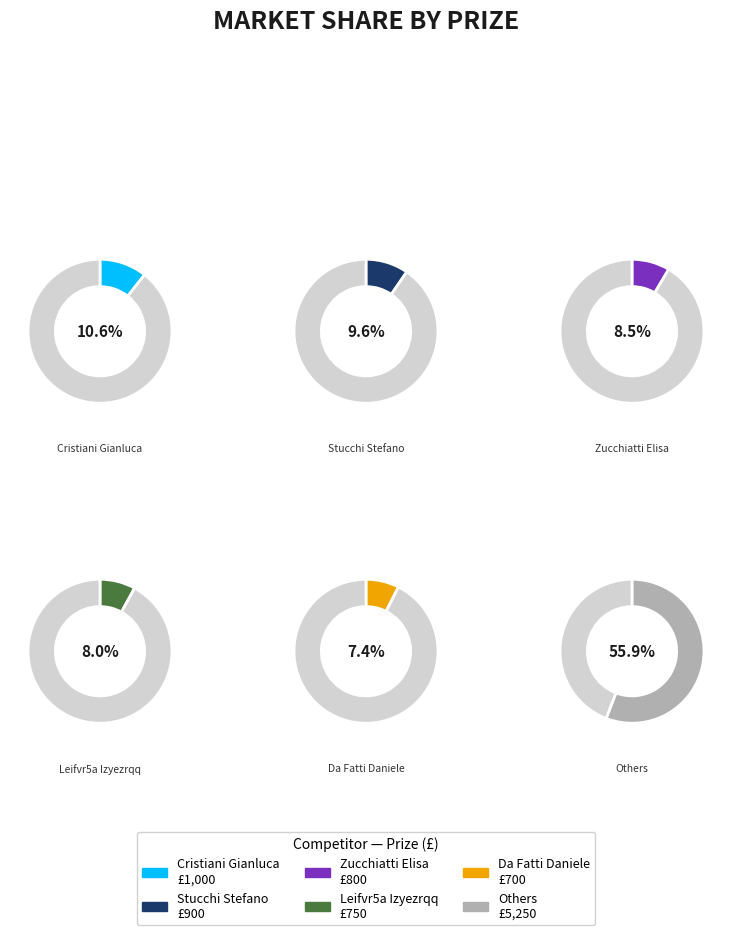

Does Stucchi Stefano account for over 50% of the chart?

No